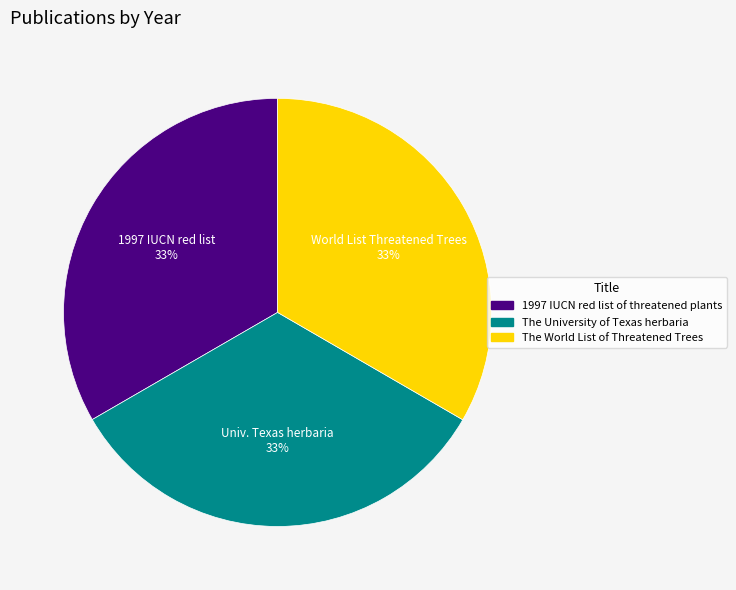

The 1997 IUCN red list of threatened plants slice represents 28% of the pie. True or false?

False